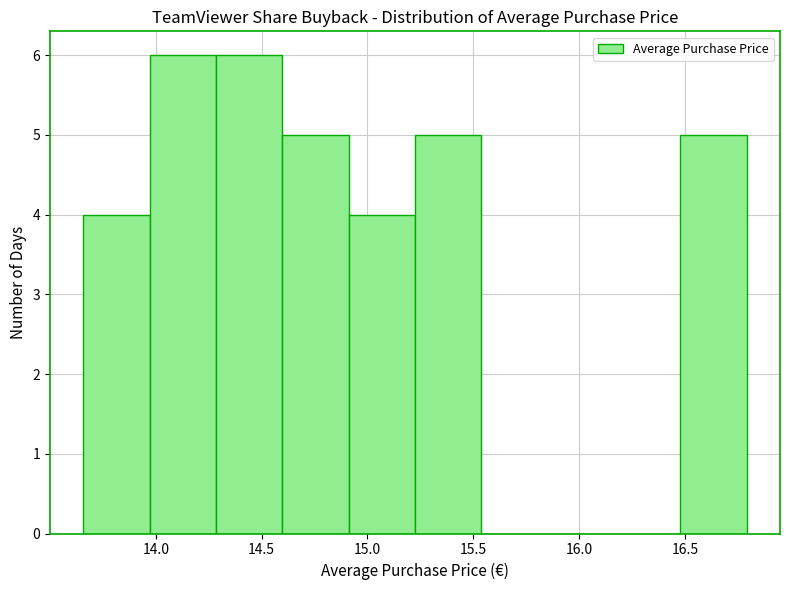

Reading left to right, list every bar in this chart as the range it spans on the x-axis followed by its height. Neither the bar edges nor the heights are printed on the chart, so give them approximately, as read against the axes.

13.65 to 13.95: 4
13.95 to 14.30: 6
14.30 to 14.60: 6
14.60 to 14.90: 5
14.90 to 15.20: 4
15.20 to 15.55: 5
15.55 to 15.85: 0
15.85 to 16.15: 0
16.15 to 16.50: 0
16.50 to 16.80: 5